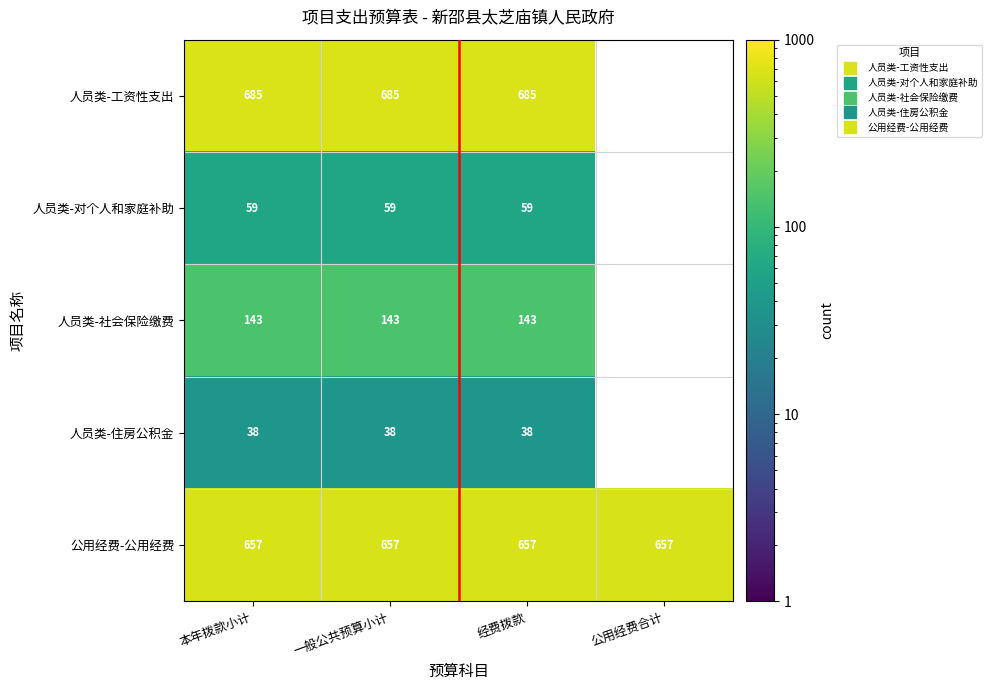

At which category is the sum across all series the highest?

本年拨款小计